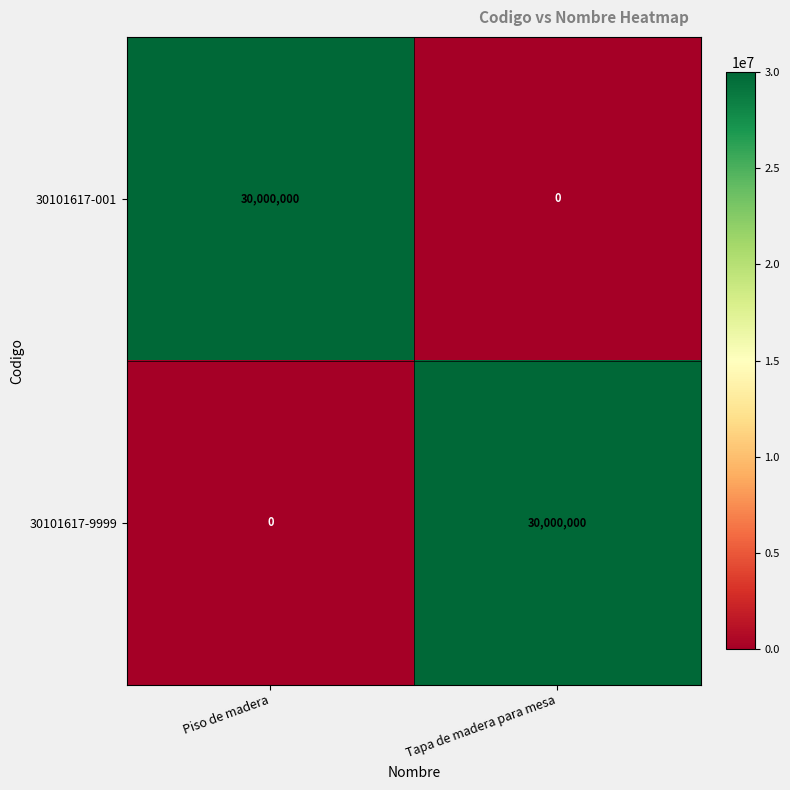

At Piso de madera, list the series in order from smallest to largest.

30101617-9999, 30101617-001